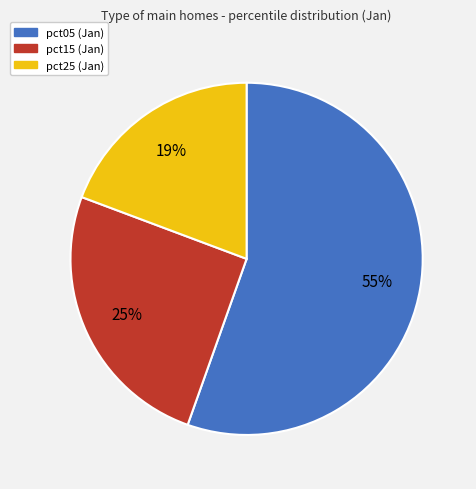

Is there any slice that represents more than half of the pie?

Yes